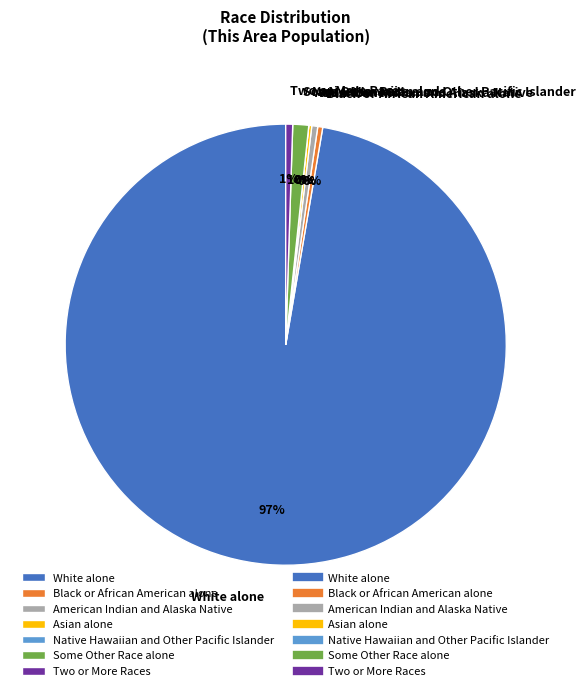

Does any single category account for the majority?

Yes